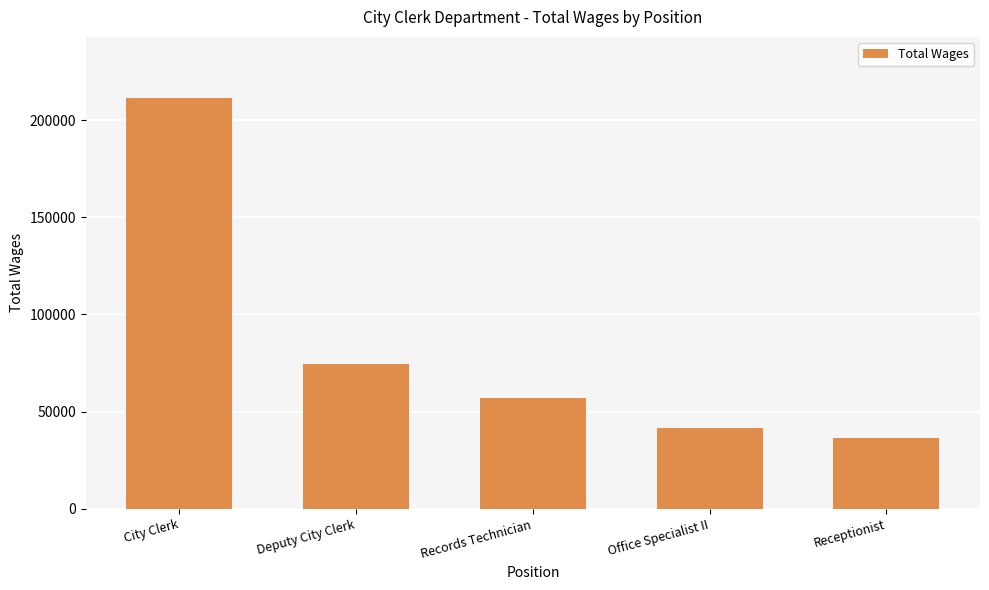

What position from the right is Receptionist?

1